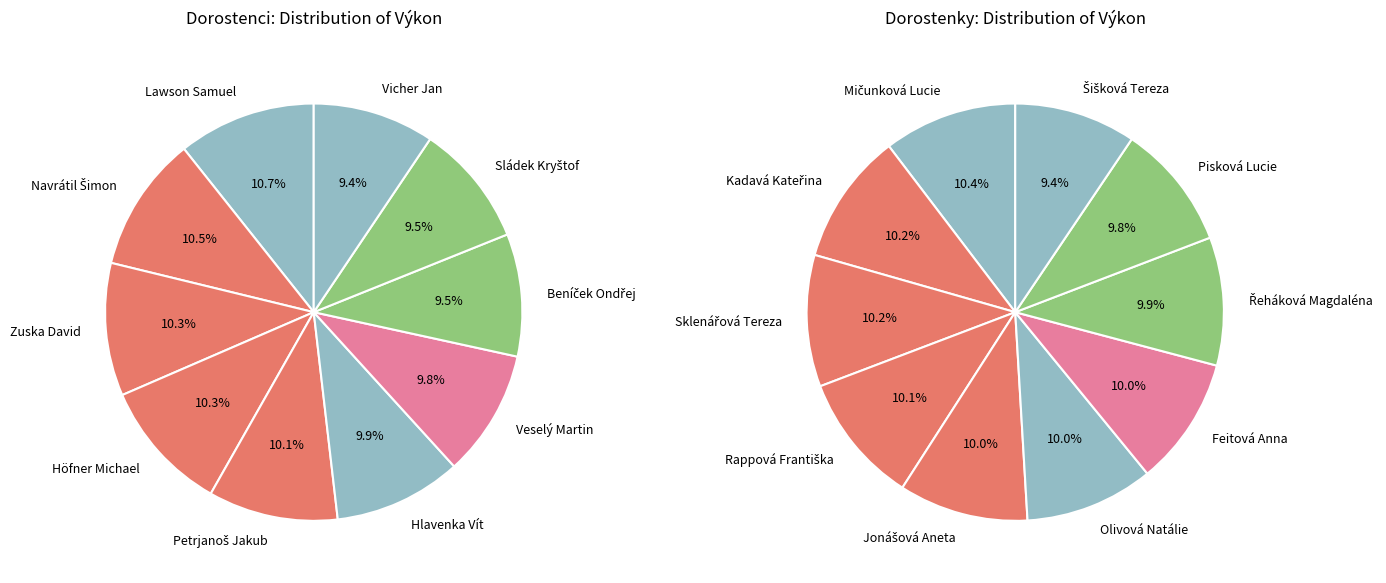

How many segments does this pie chart have?

20